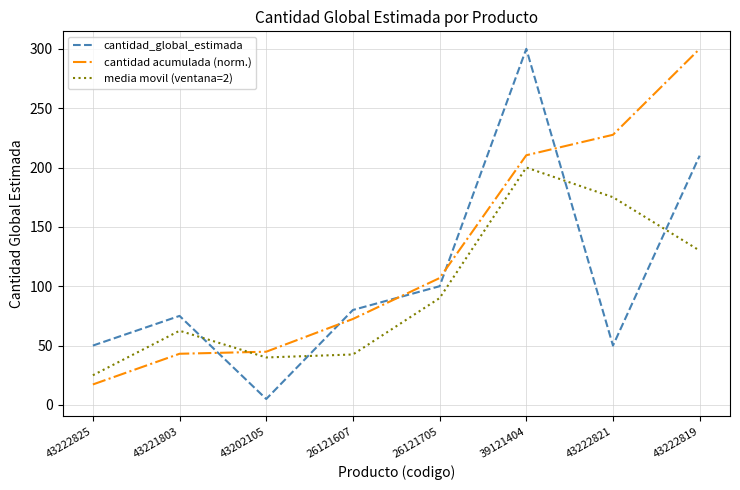

What is the difference between the media movil (ventana=2) values at 26121607 and 43222821?

132.5